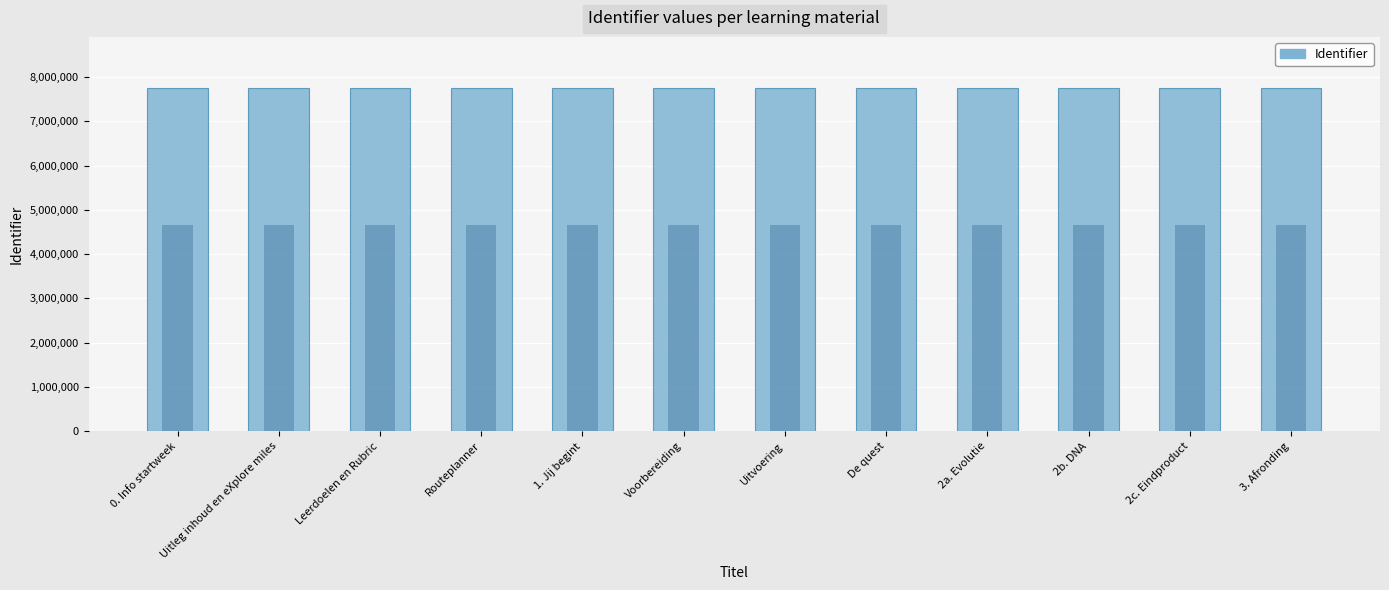

What is the value of the 2nd bar from the left?

7745045